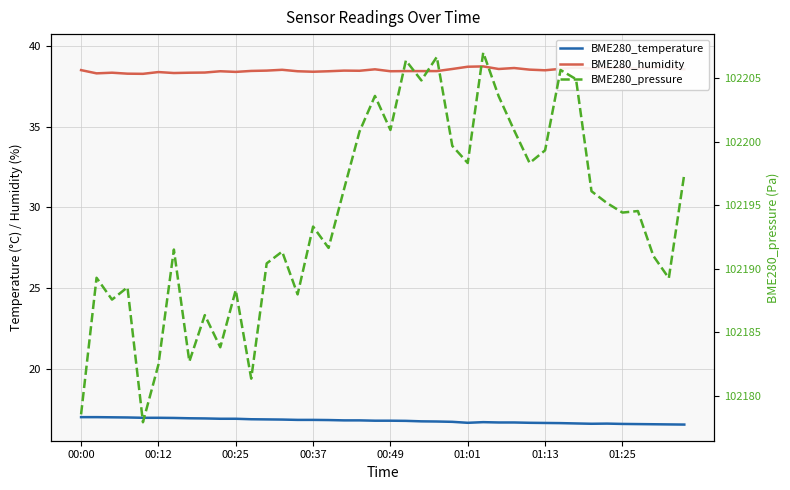

At 16, list the series in order from largest to smallest.

BME280_pressure, BME280_humidity, BME280_temperature